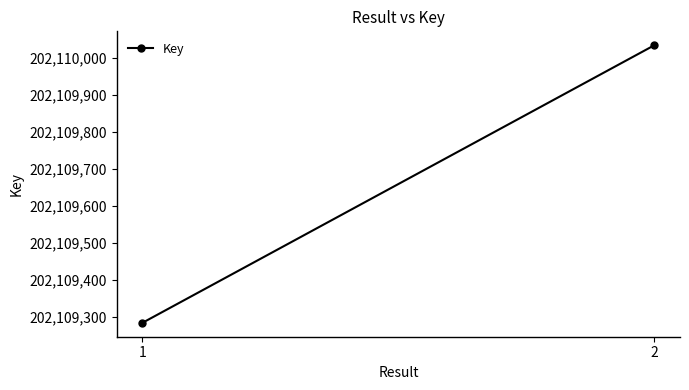

At which category does the chart reach its peak across all series?

2